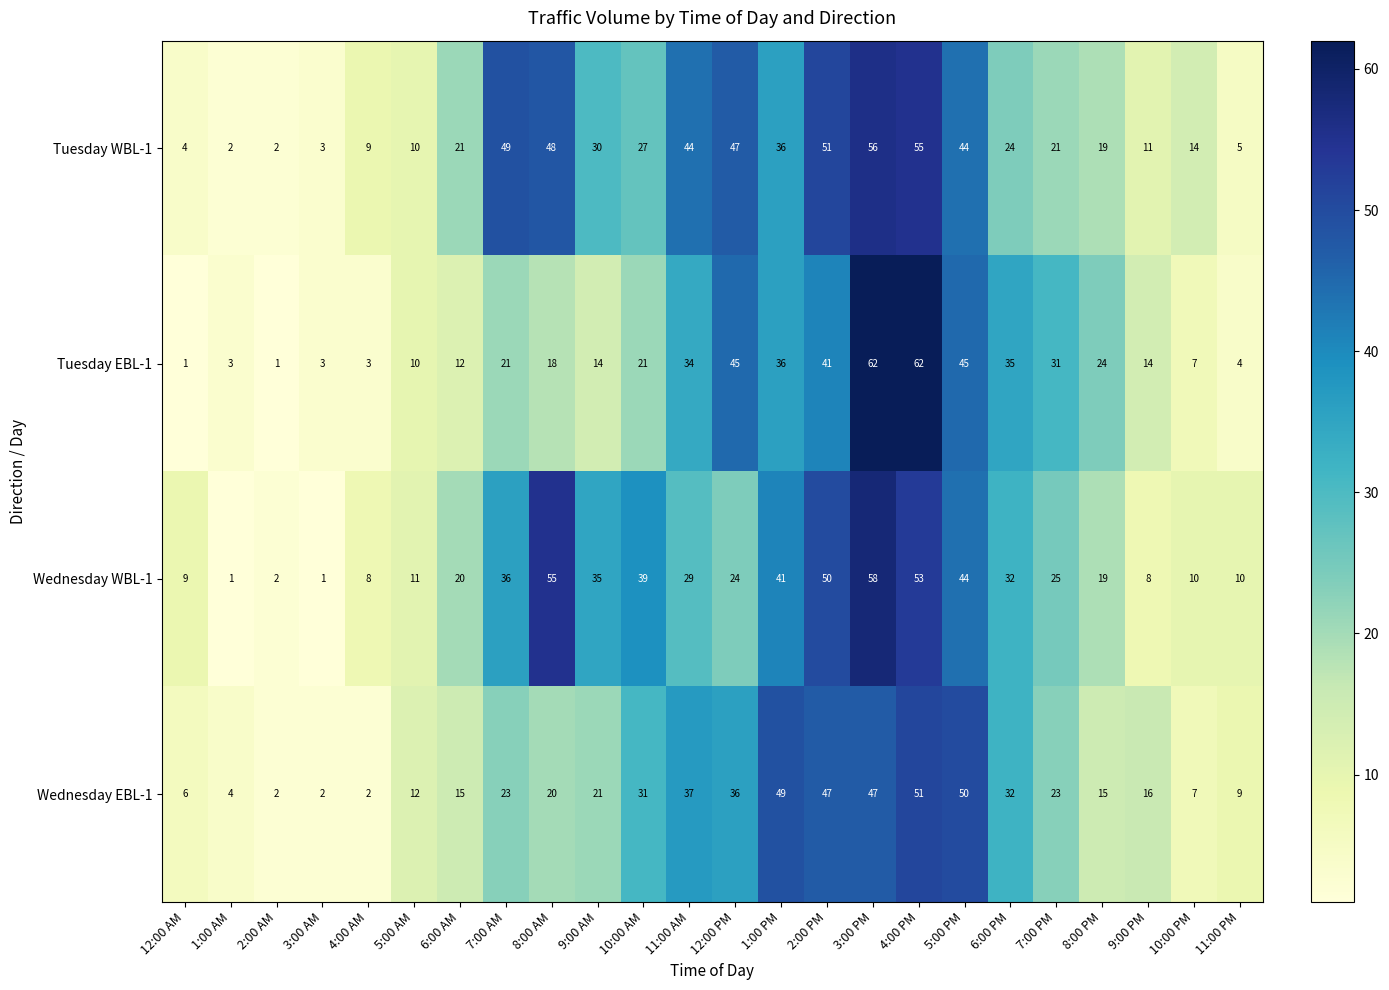

What is the maximum value for Wednesday WBL-1?

58